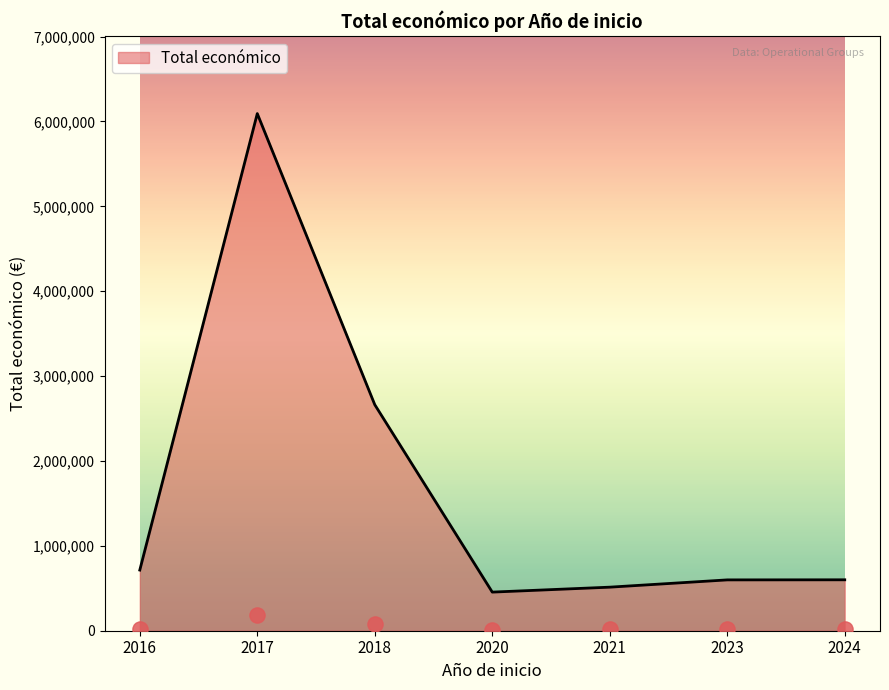

Between 2016 and 2018, which is larger?

2018